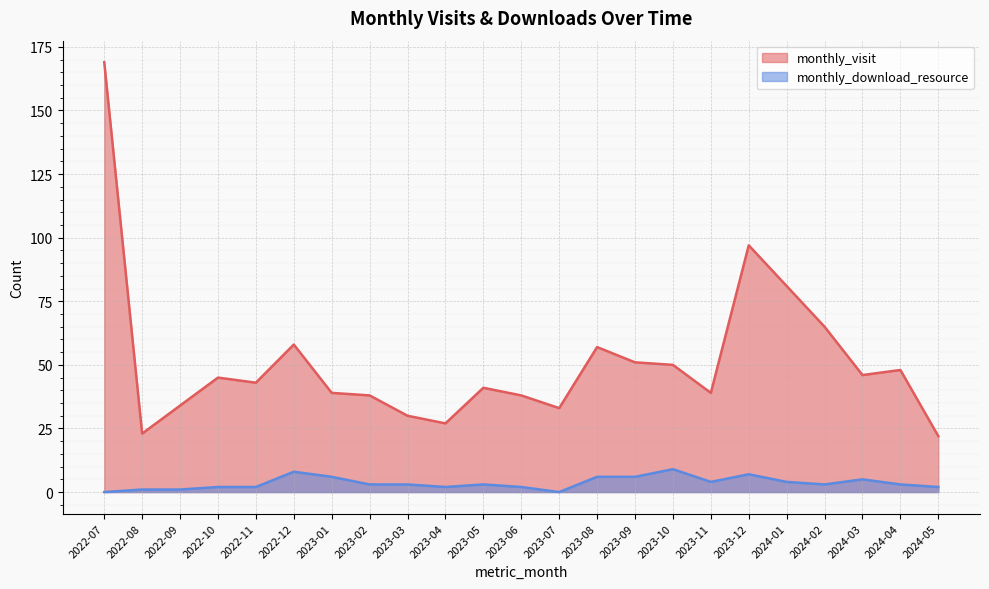

At which label does monthly_download_resource first exceed 3?

2022-12